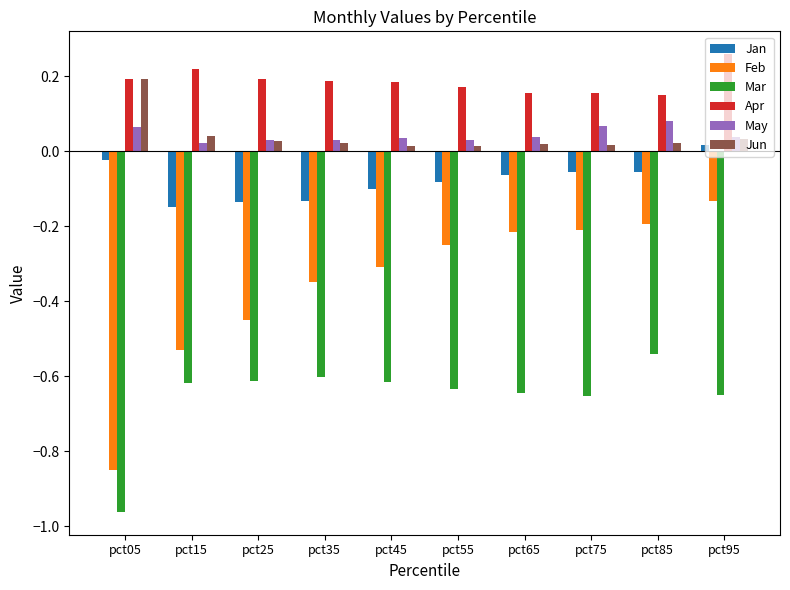

At which category does the chart reach its minimum across all series?

pct05